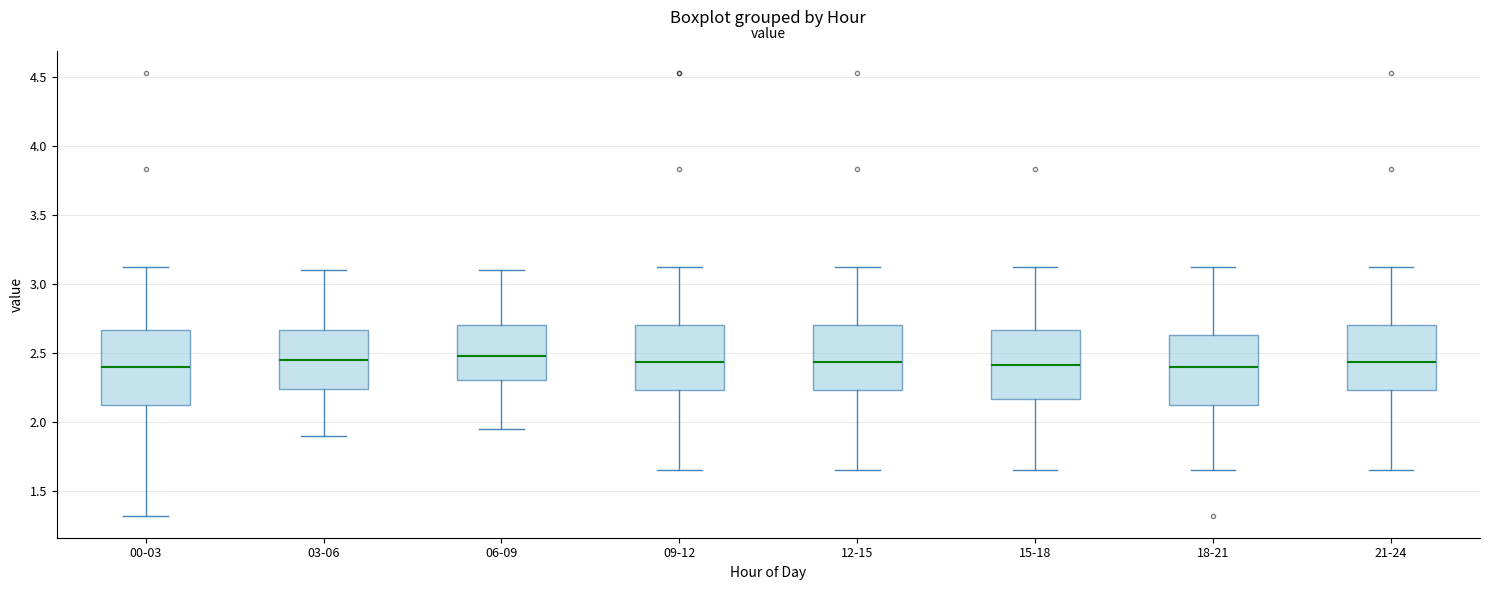

Where does the upper whisker of the box for 00-03 end on the y-axis? The values are not printed on the chart, so give them approximately, as read against the axis.

3.10